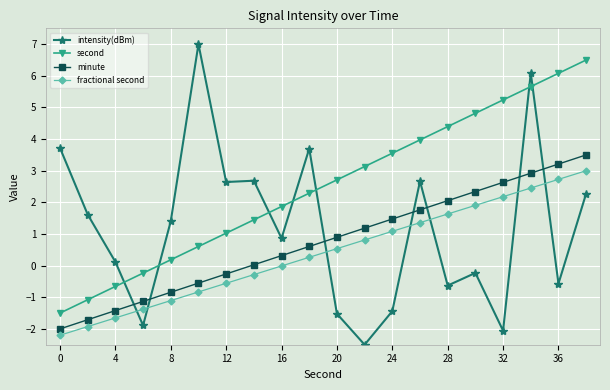

What is the difference between the maximum and minimum values in the minute series?

5.5